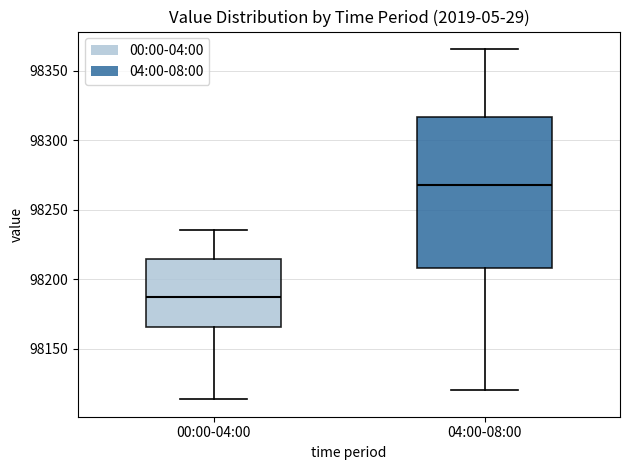

Reading left to right, read every box against the y-axis: the position of its median line, the range the box covers, and the ends of its whiskers. The values are not printed on the chart, so give them approximately, as read against the axis.

00:00-04:00: median 98185, box 98165 to 98215, whiskers 98115 to 98235
04:00-08:00: median 98270, box 98210 to 98315, whiskers 98120 to 98365